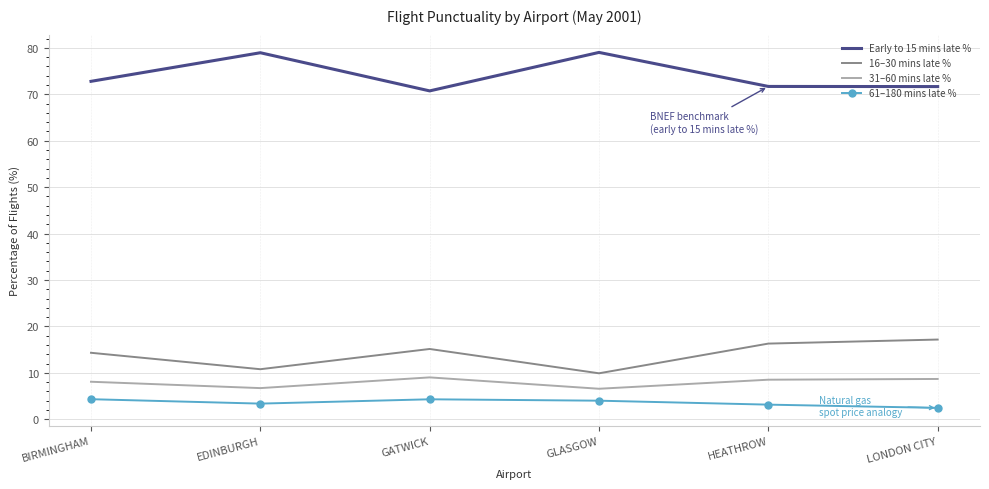

What position from the right is HEATHROW?

2